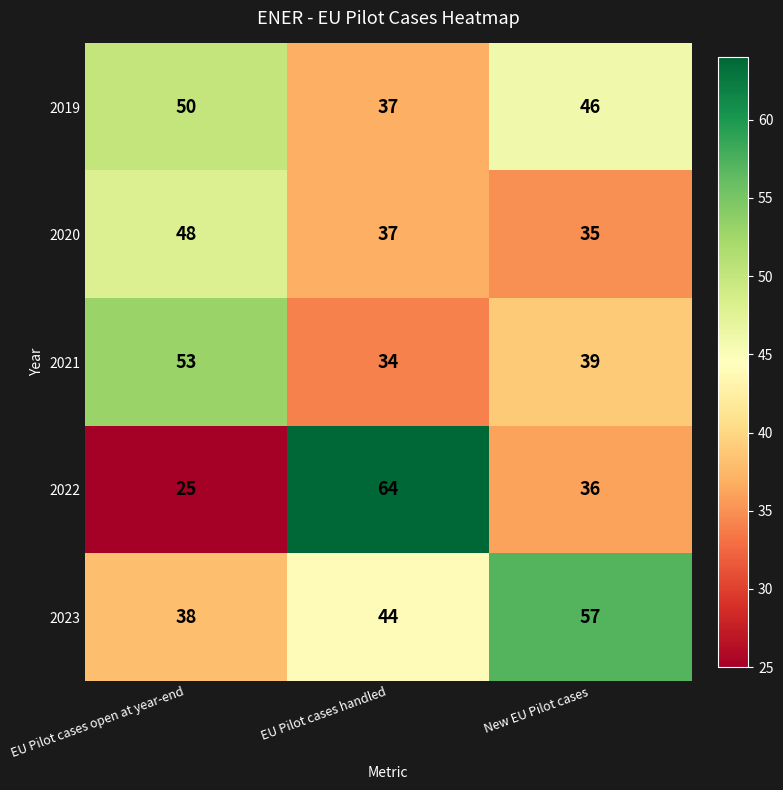

Between EU Pilot cases open at year-end and New EU Pilot cases, which series saw the biggest shift?

2023